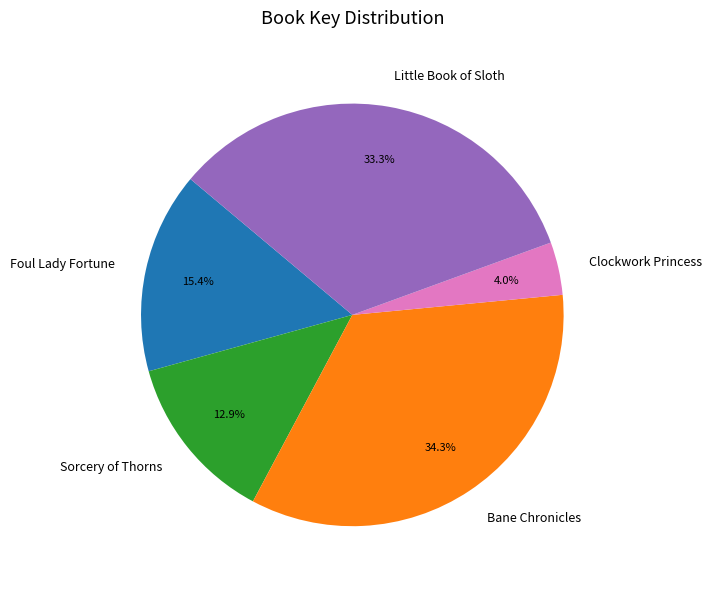

True or false: Sorcery of Thorns accounts for 13% of the total.

True